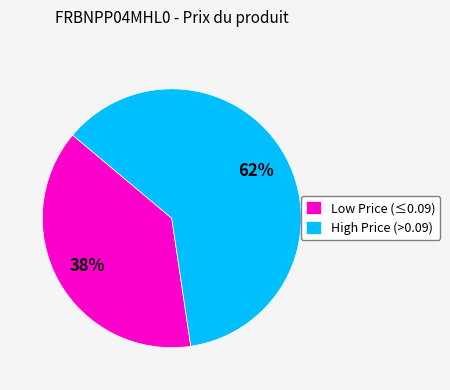

To the nearest percent, what is the average slice percentage?

50%